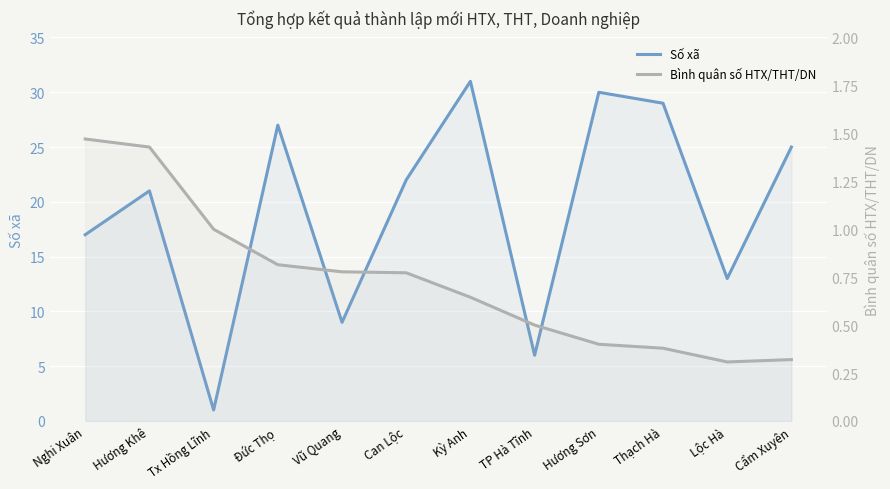

Which series has the largest range (max minus min)?

Số xã